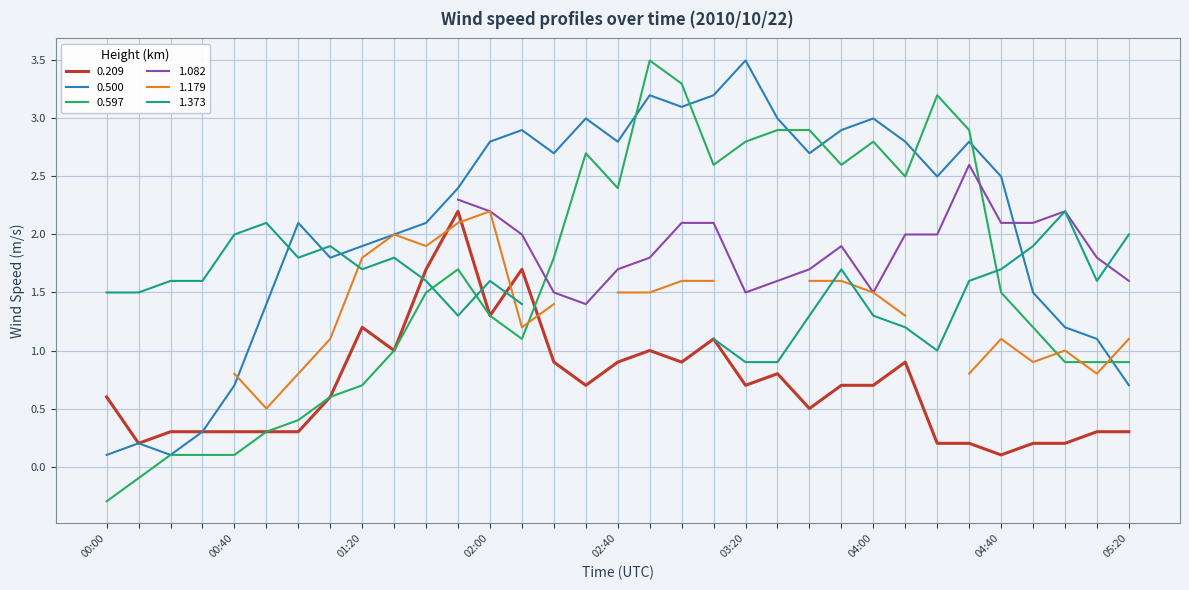

What is the average value of the 0.597 series?

1.6